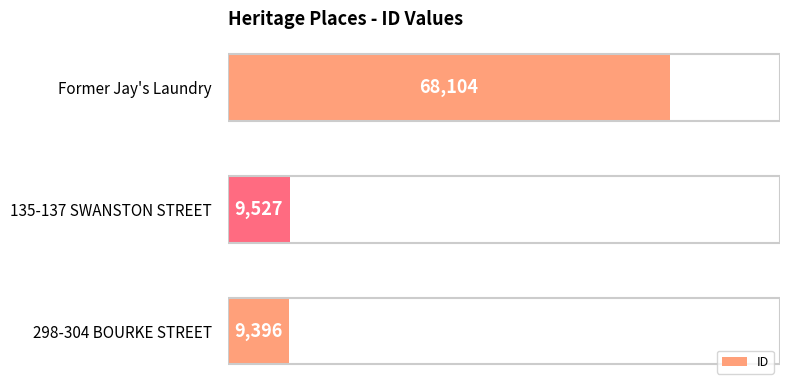

What is the change in value from 135-137 SWANSTON STREET to Former Jay's Laundry?

+58577